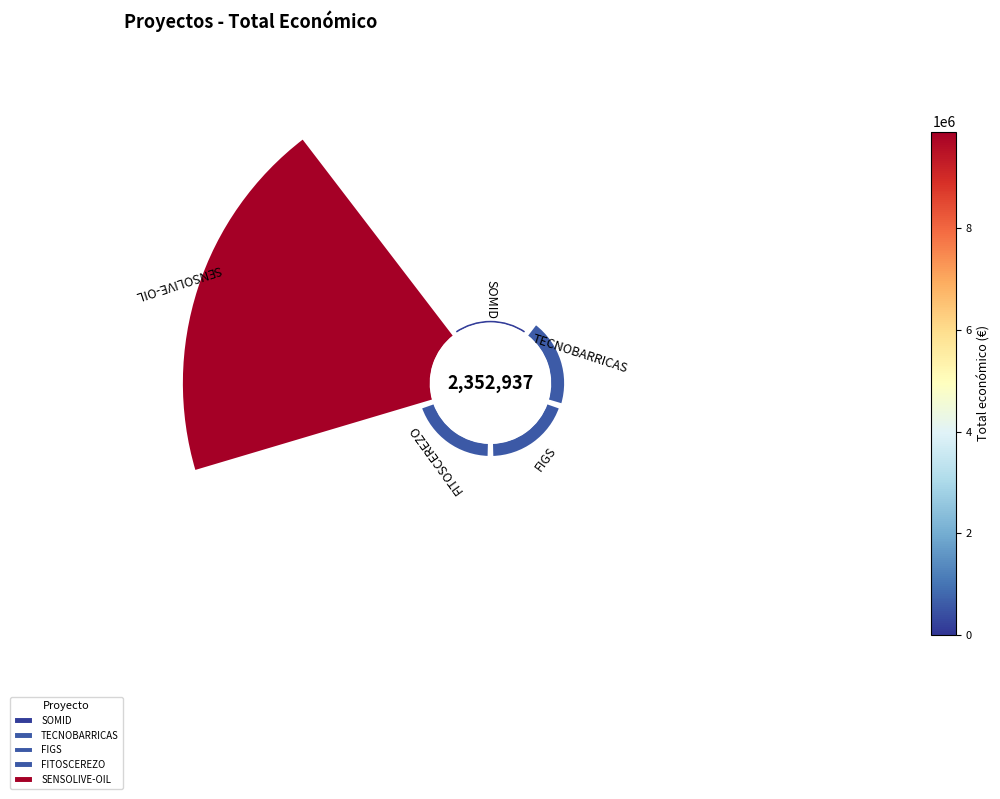

Which slice is the smallest?

SOMID